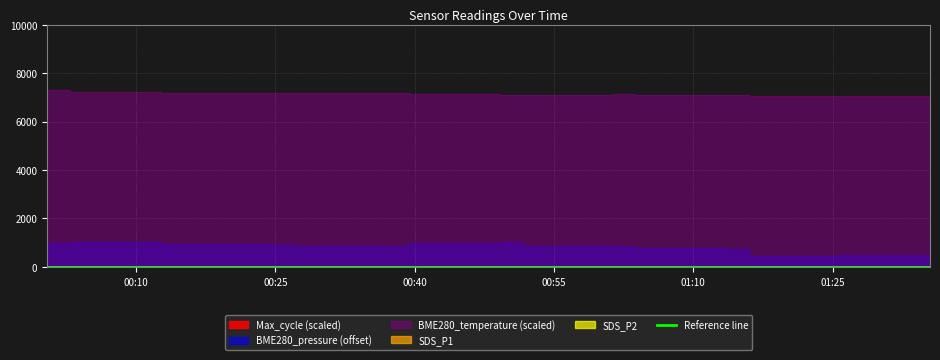

Is the value of BME280_pressure at 2024/04/08 01:13:36 greater than the value of SDS_P1 at 2024/04/08 00:39:24?

Yes